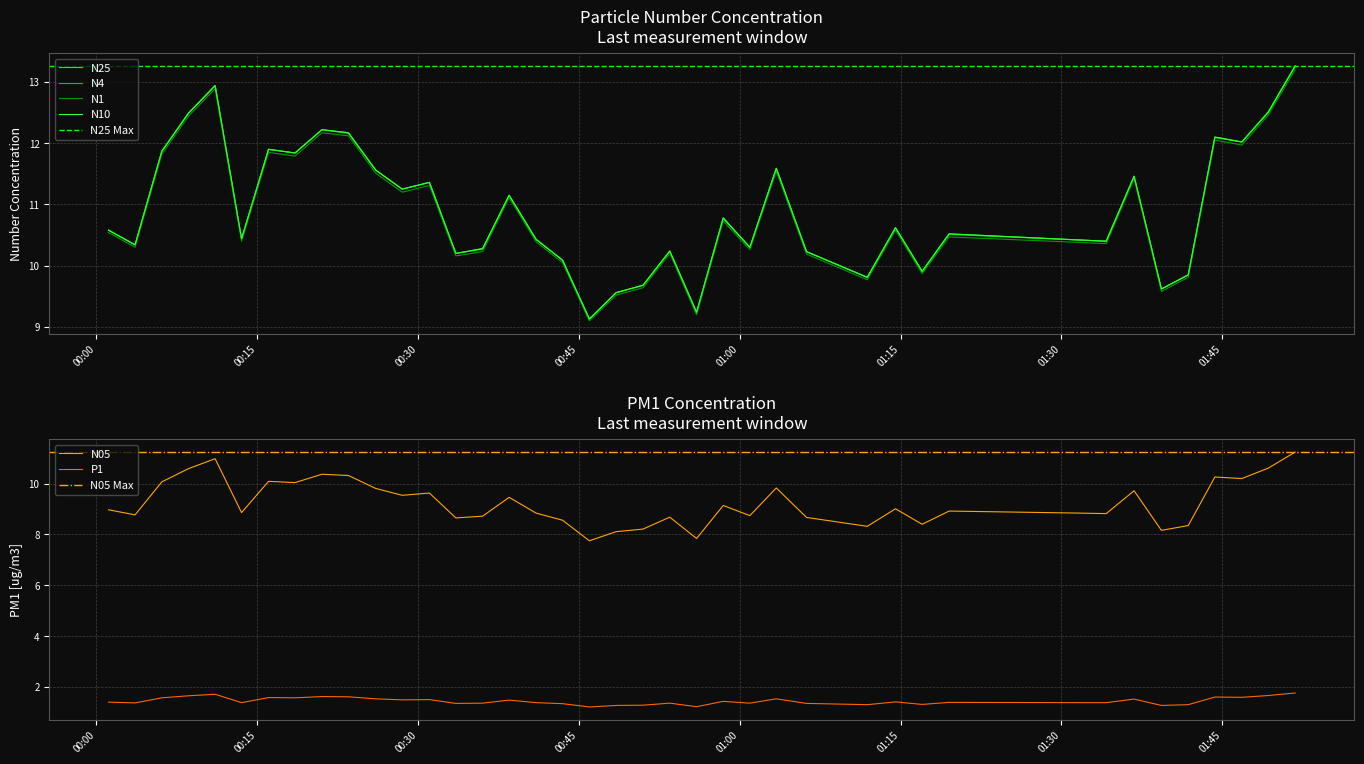

What is the minimum value for P1?

1.2